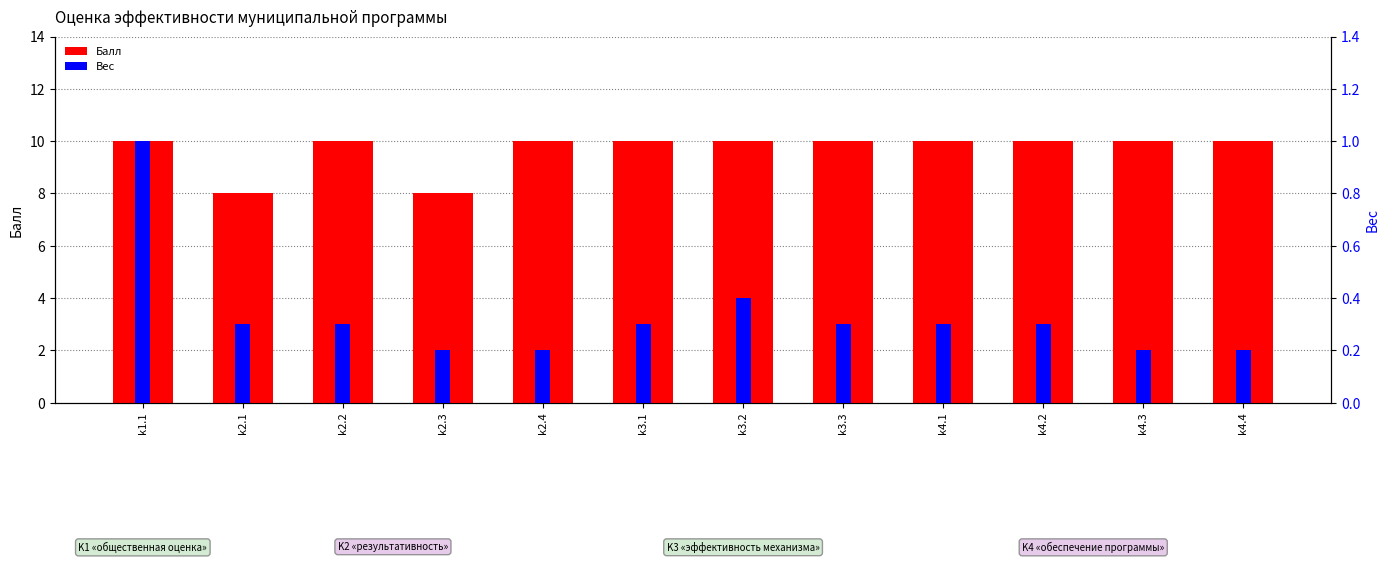

Between k3.1 and k4.1, which series saw the biggest shift?

Балл